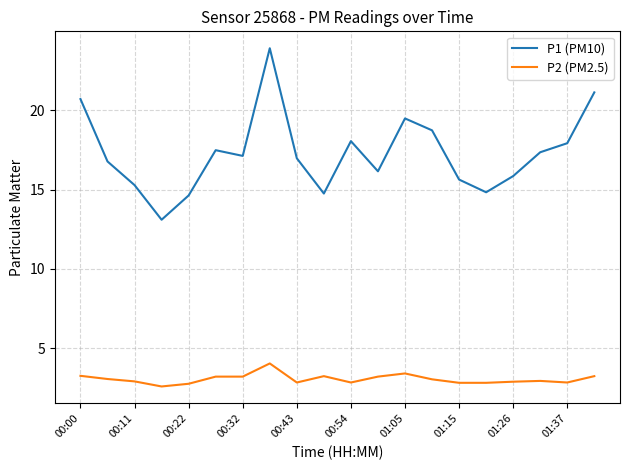

Which series has the widest spread of values?

P1 (PM10)